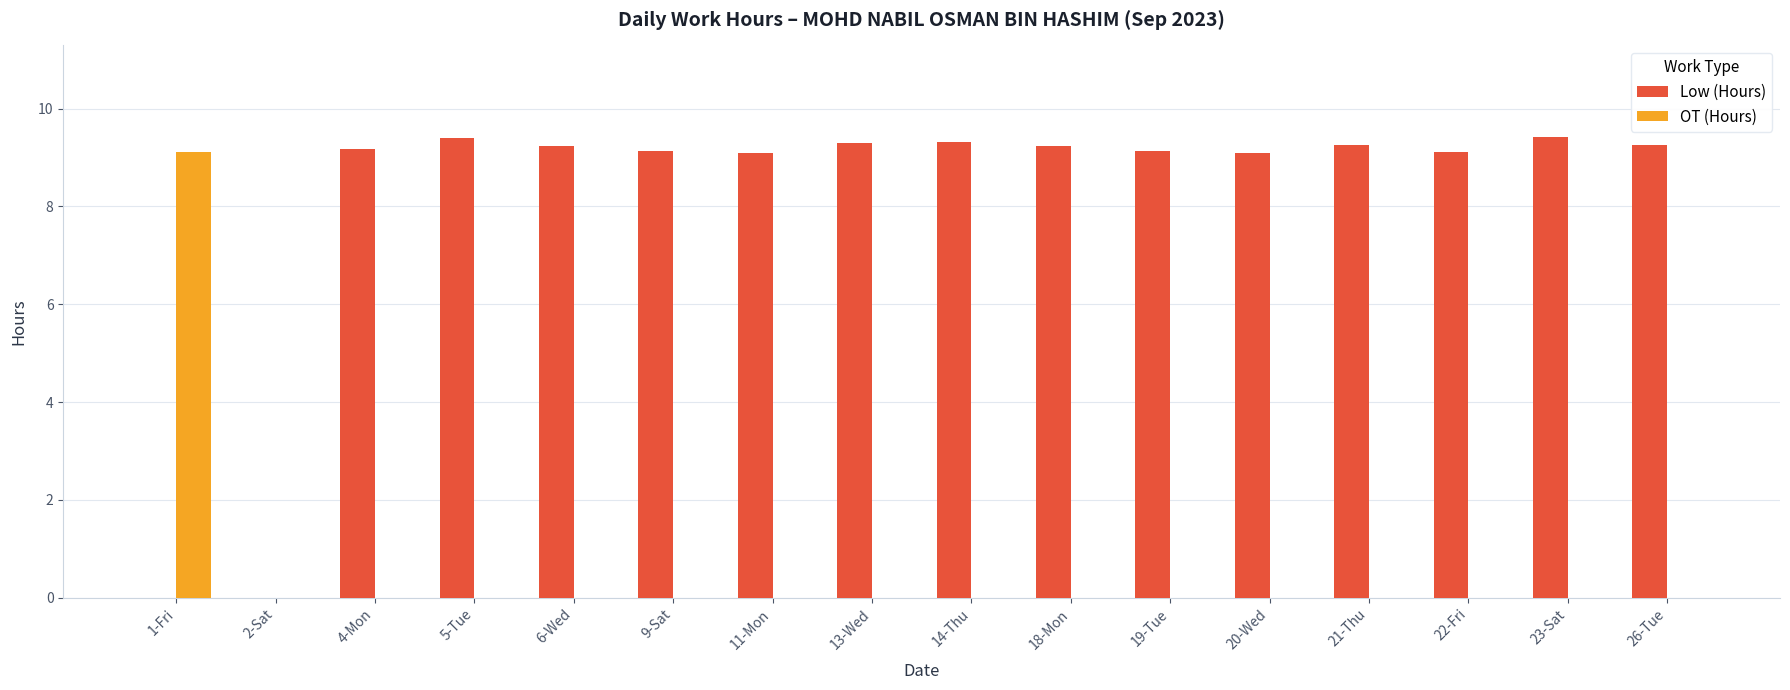

The OT (Hours) series shows 0.0 at 9-Sat. True or false?

True